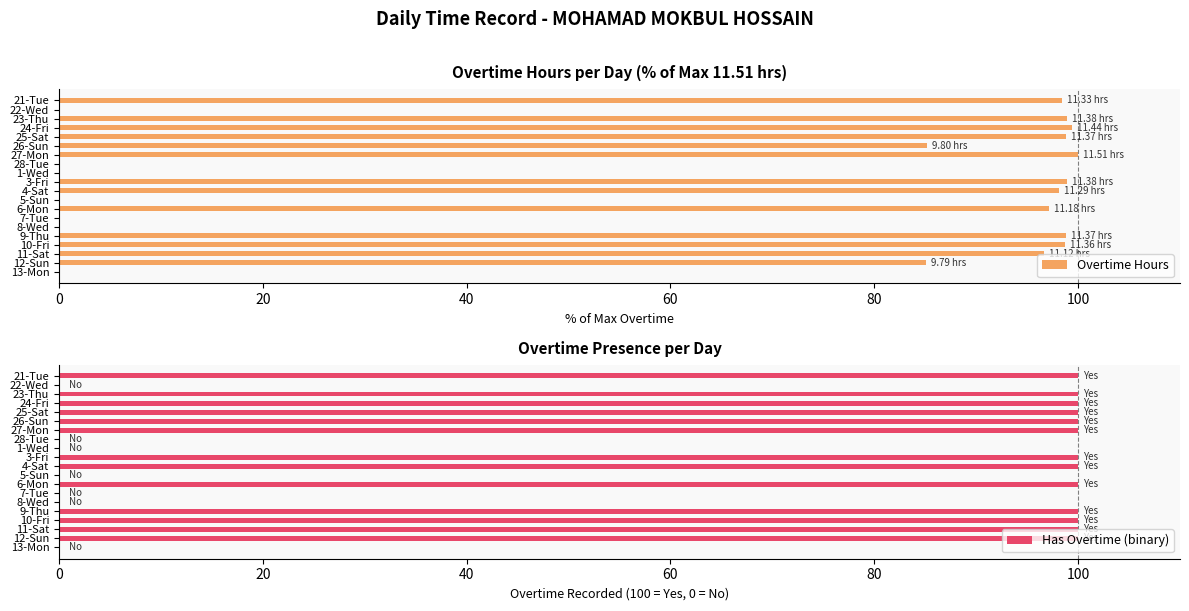

What is the average value of the Overtime Hours series?

62.7